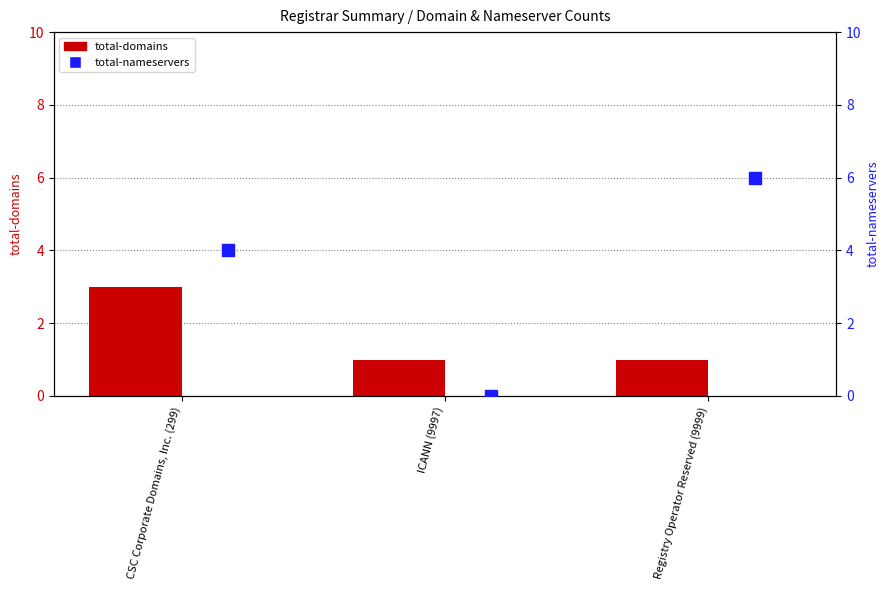

What are all the series names shown in the legend?

total-domains, total-nameservers